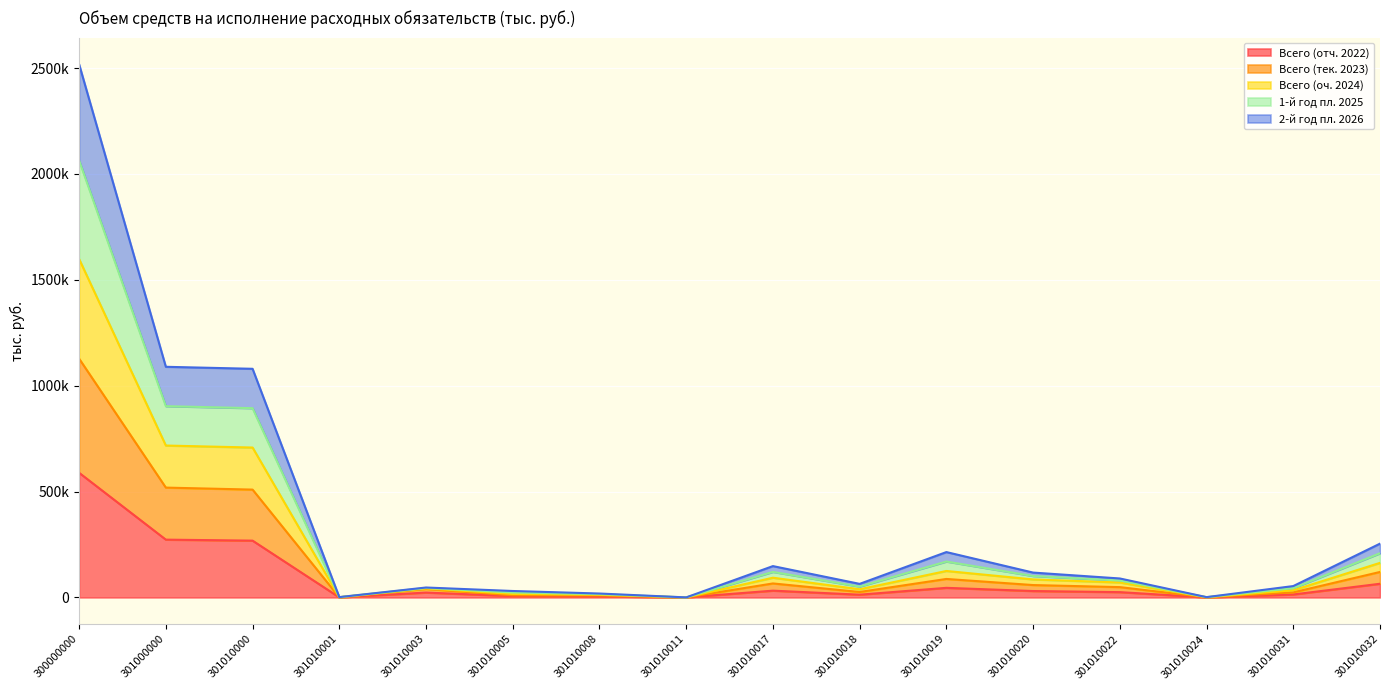

Where does the Всего (отч. 2022) series first go above 24832?

300000000